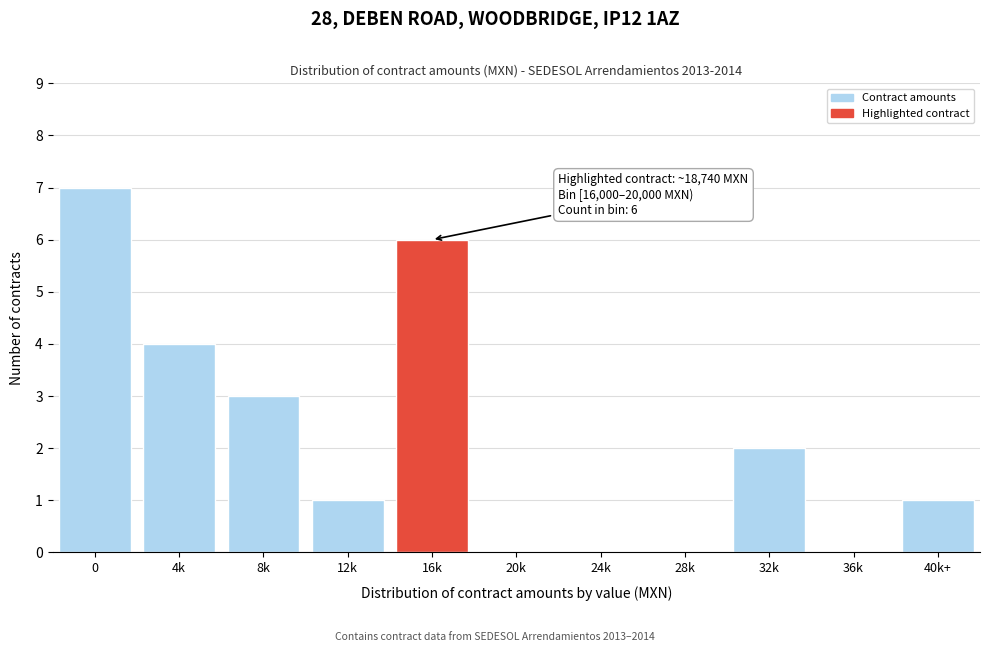

Reading left to right, list all the values displayed in this chart.

0=7	4k=4	8k=3	12k=1	16k=6	20k=0	24k=0	28k=0	32k=2	36k=0	40k+=1